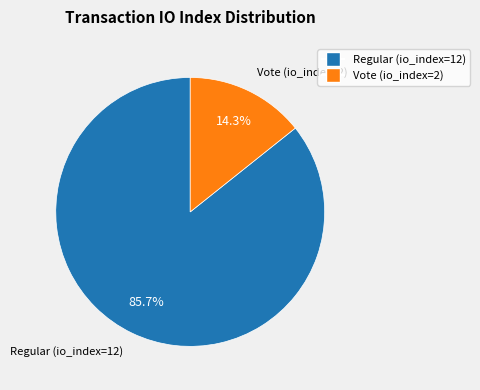

To the nearest percent, what is the combined percentage of Vote (io_index=2) and Regular (io_index=12)?

100%